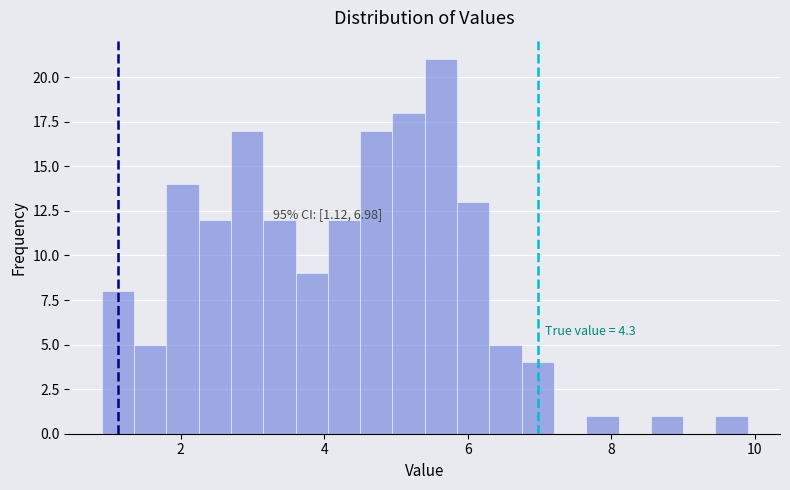

Read against the x-axis, roughly where is the centre of the tallest bar?

5.6